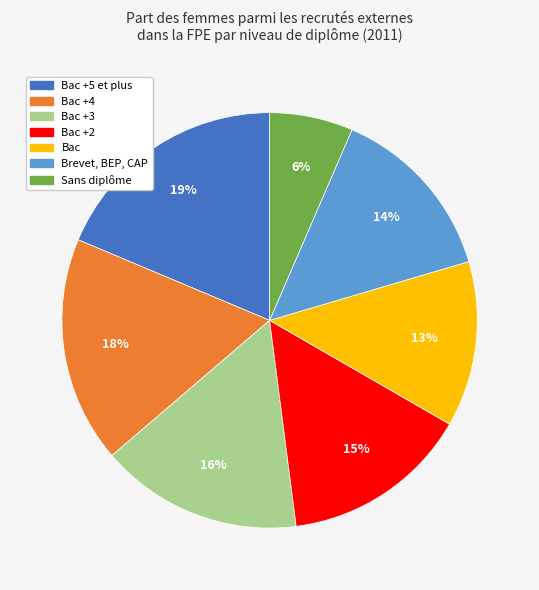

To the nearest percent, what is the combined percentage of Bac +4 and Sans diplôme?

24%